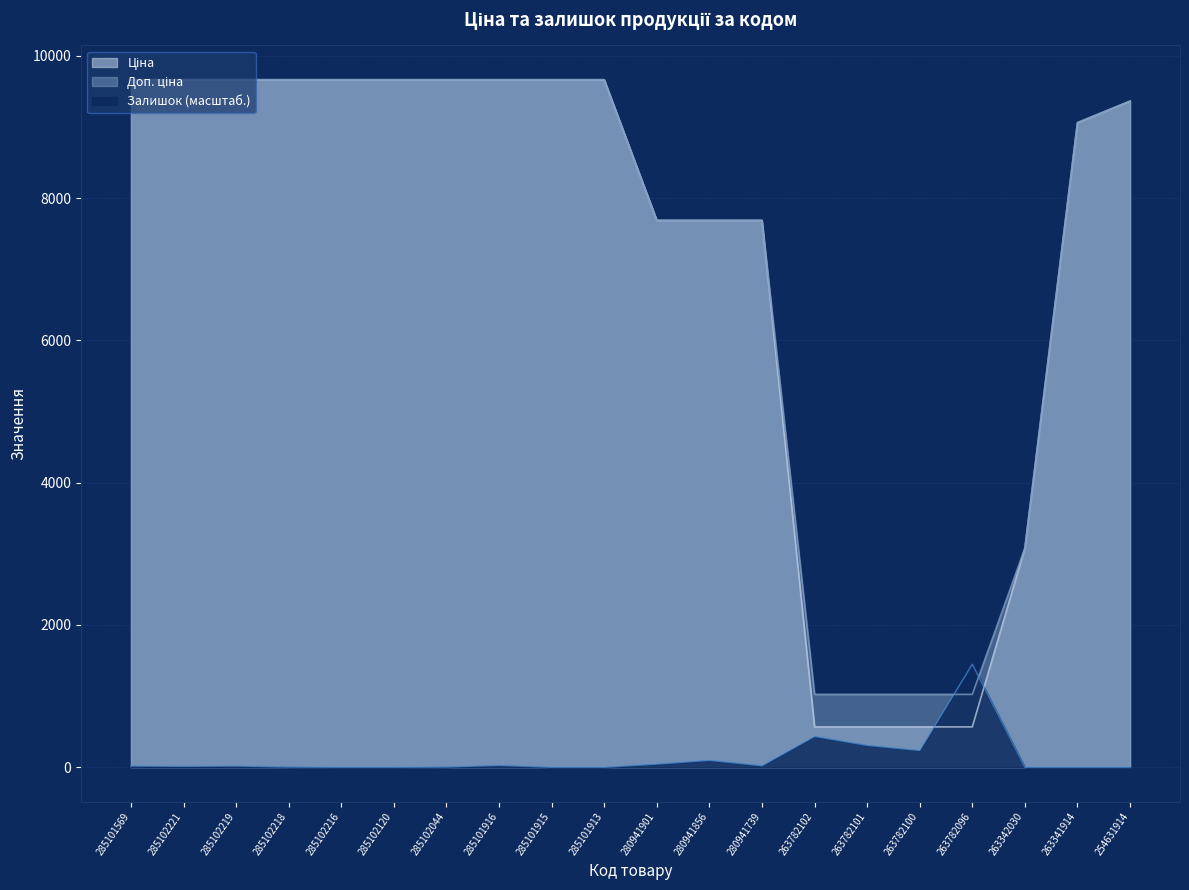

How many times do Ціна and Залишок cross each other?

2